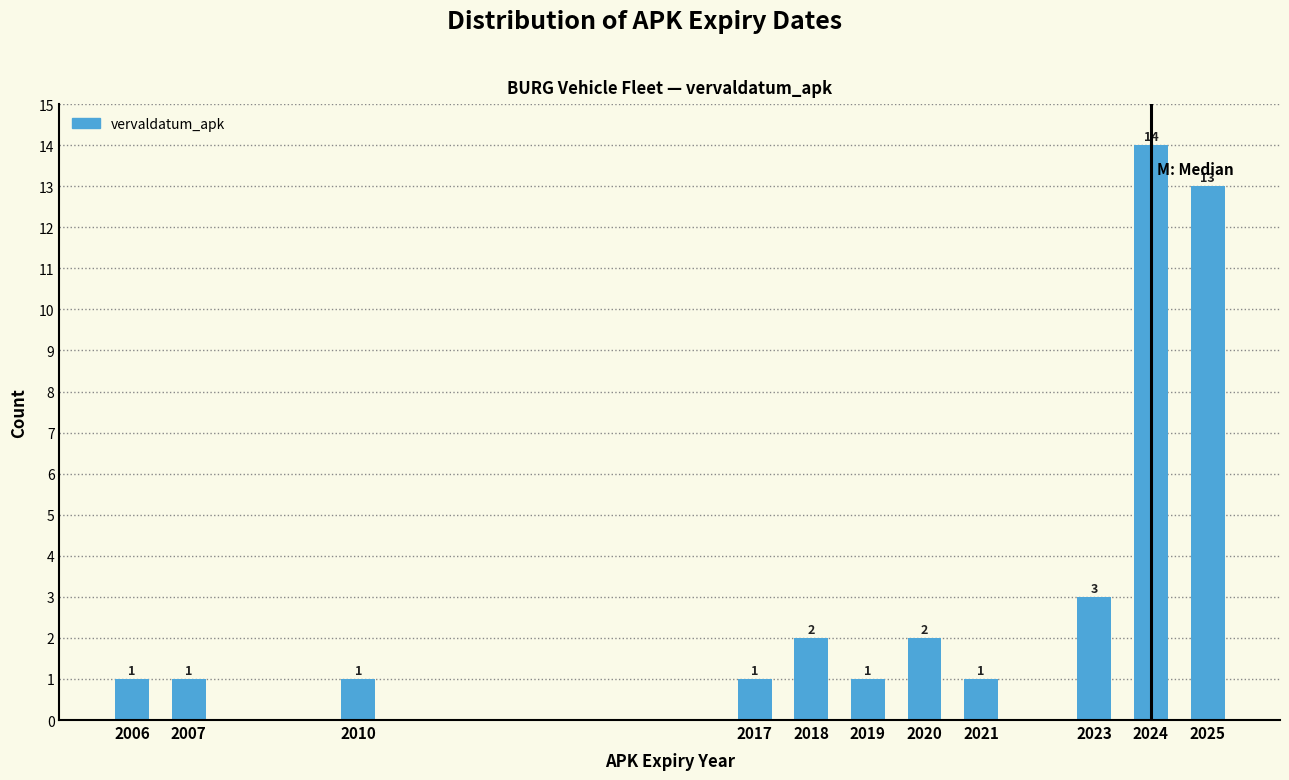

Reading left to right, transcribe all the data shown in this chart.

1	1	1	1	2	1	2	1	3	14	13